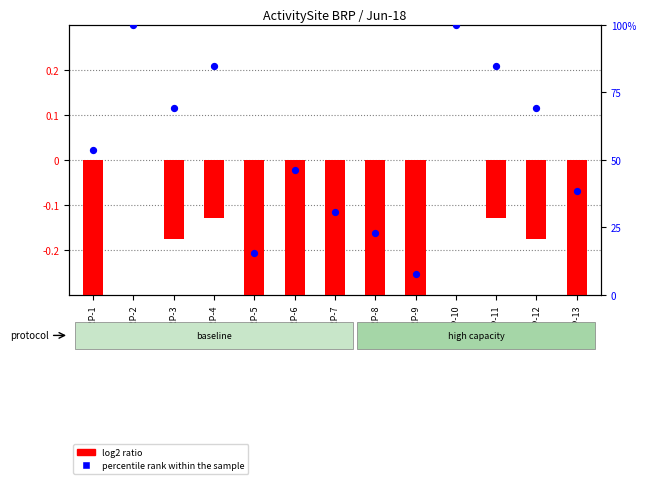

Which series has the largest total across all categories?

percentile rank within the sample